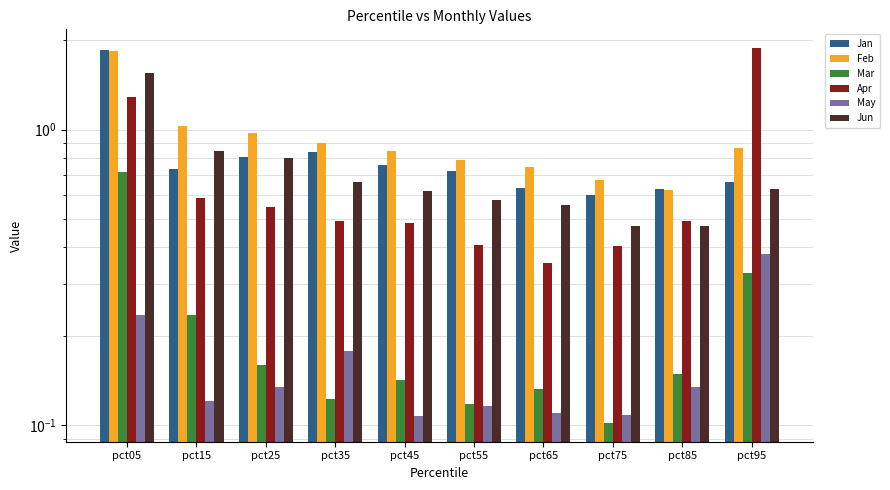

Which series has the largest range (max minus min)?

Apr